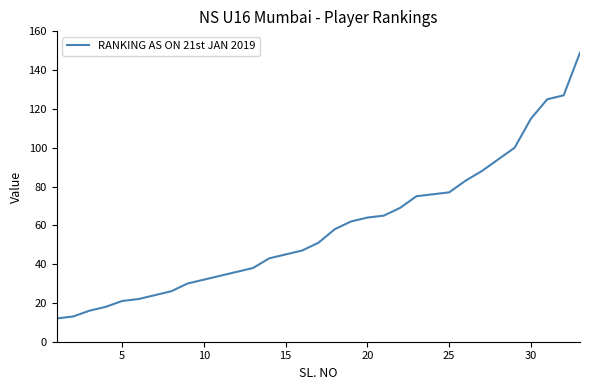

What is the difference between the maximum and minimum values?

137